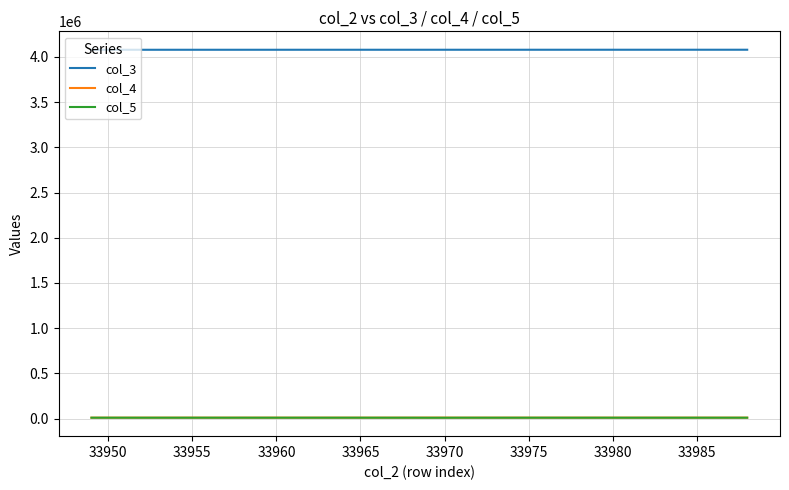

What are all the series names shown in the legend?

col_3, col_4, col_5